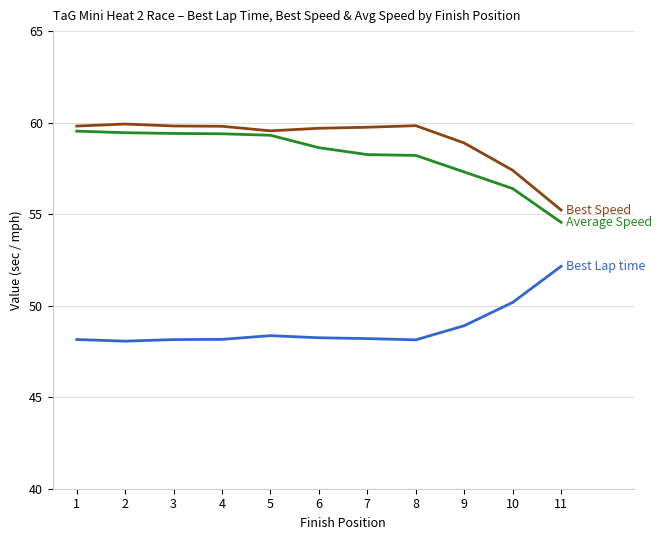

What is the maximum value shown in the chart?

59.9